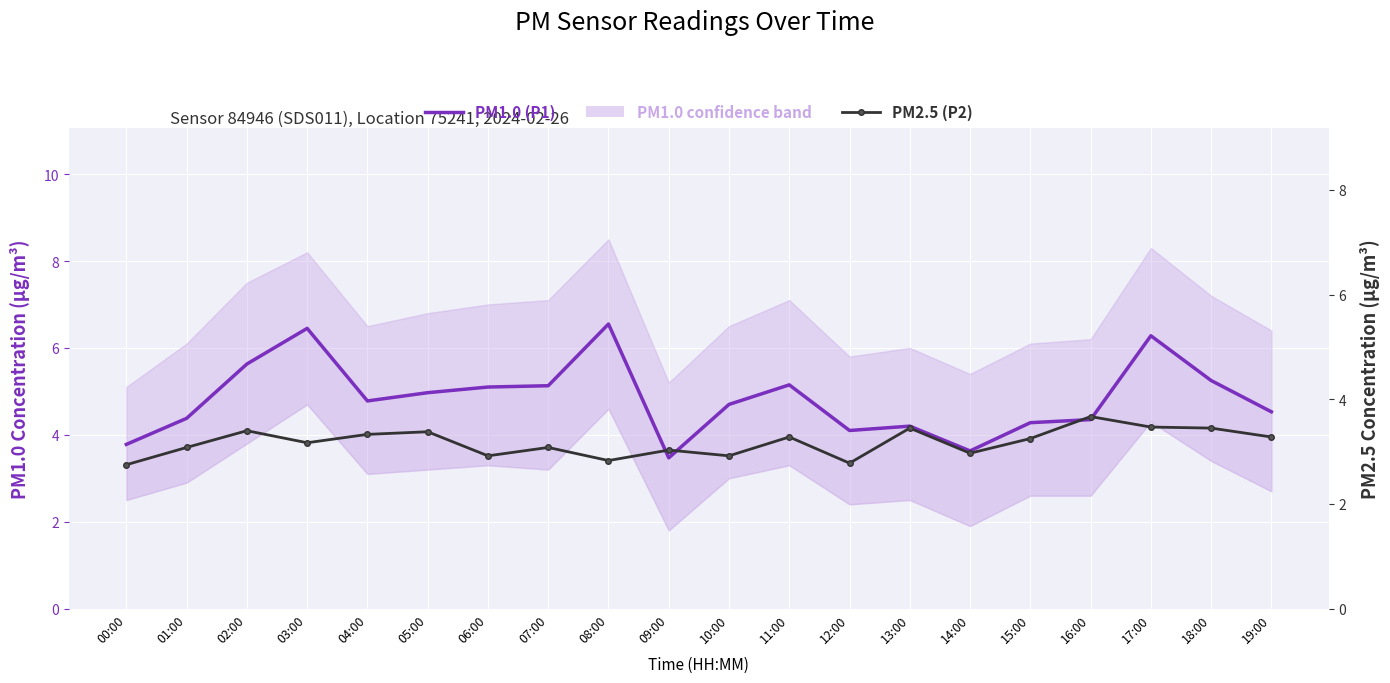

Where is PM1.0 (P1) nearest to the value 5?

05:00